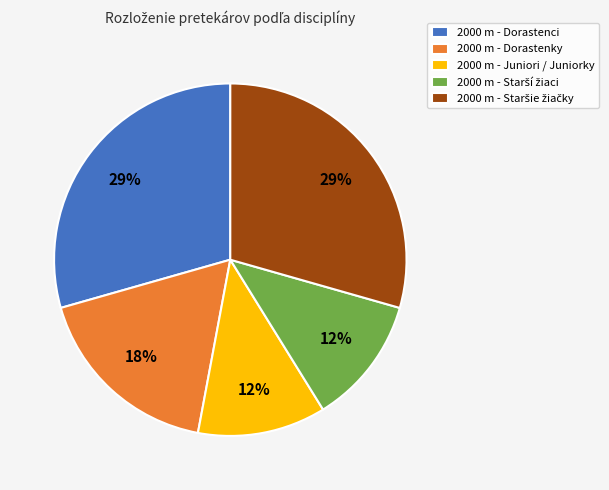

To the nearest percent, what is the average slice percentage?

20%